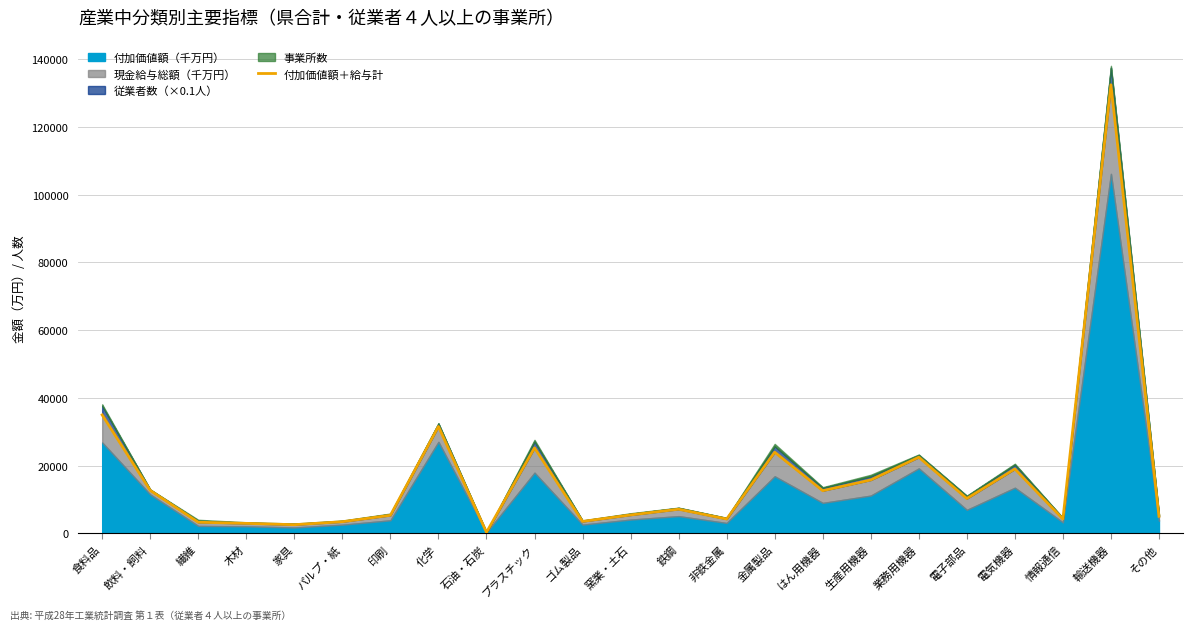

What is the change in value from 生産用機器 to 業務用機器?

+6710.2